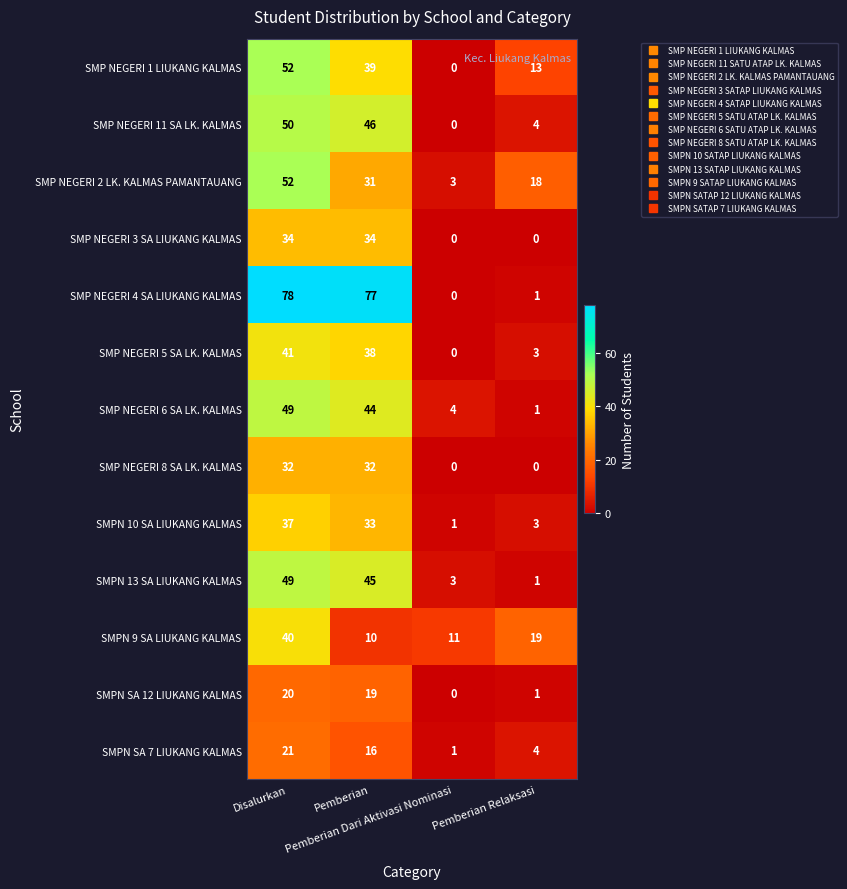

At how many categories does at least one series exceed 53?

2